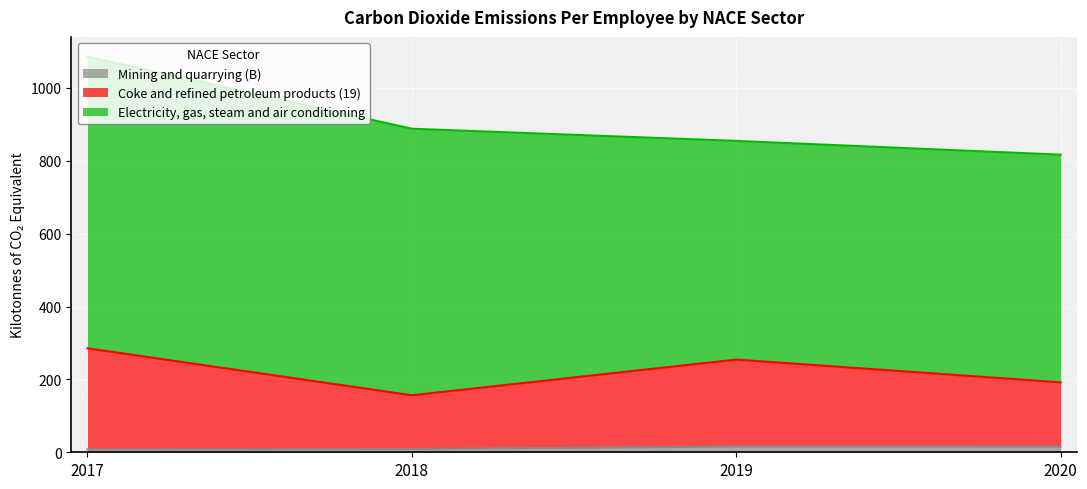

True or false: Mining and quarrying (B) and Coke and refined petroleum products (19) cross at least once.

False